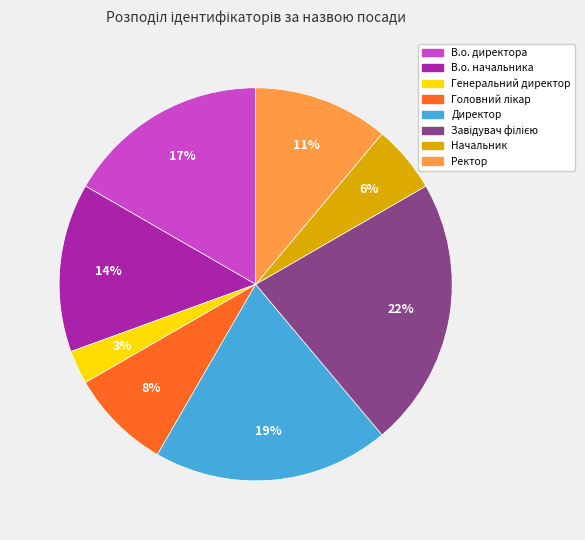

The В.о. директора slice represents 30% of the pie. True or false?

False